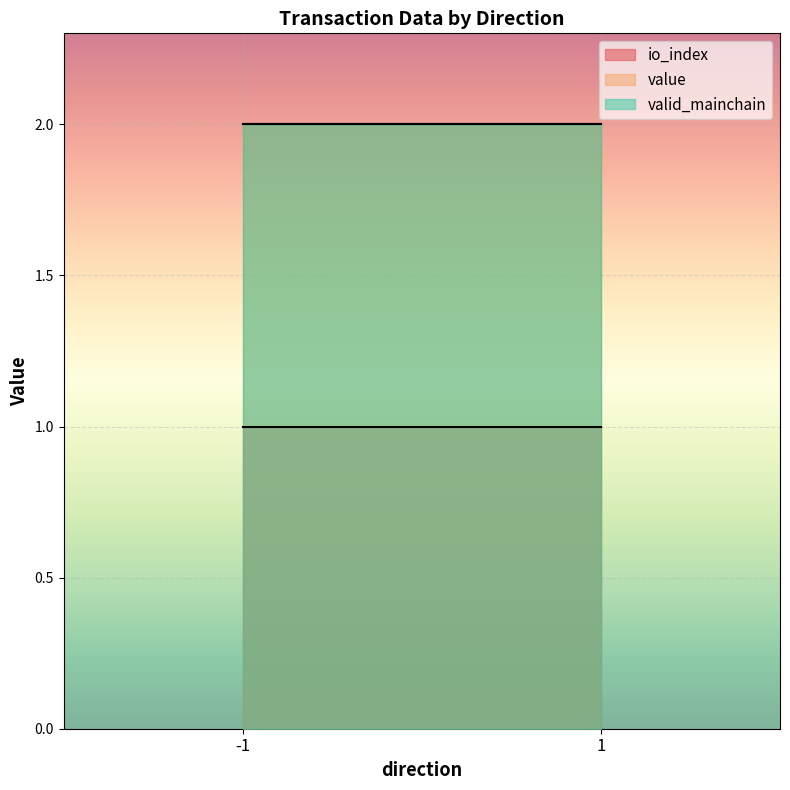

What is the difference between the highest and lowest values at -1?

1.0